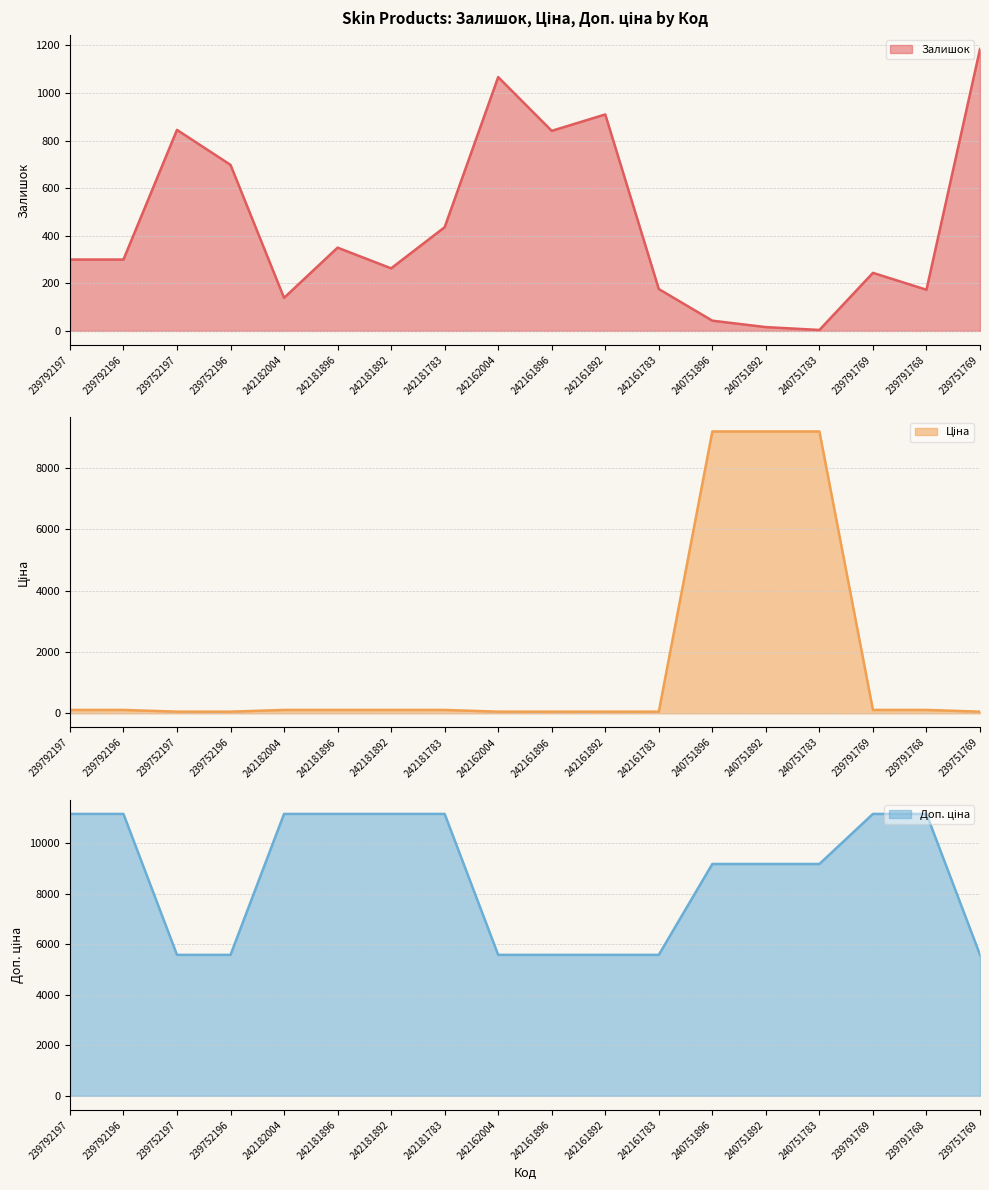

Is it true that Залишок equals 910.0 at 242161892?

True